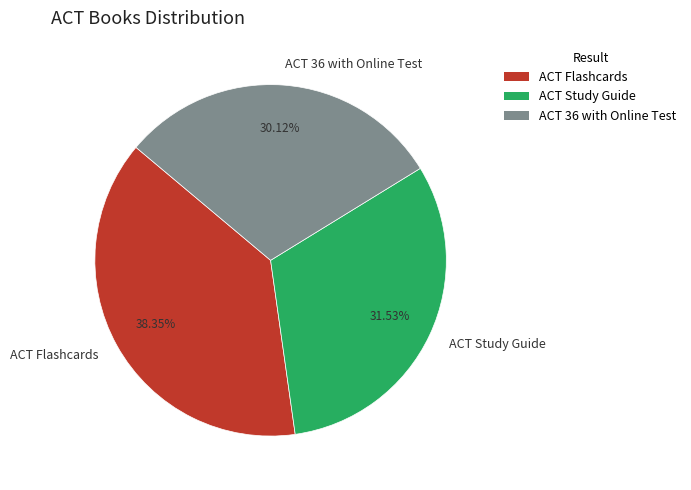

Which slice is the largest?

ACT Flashcards